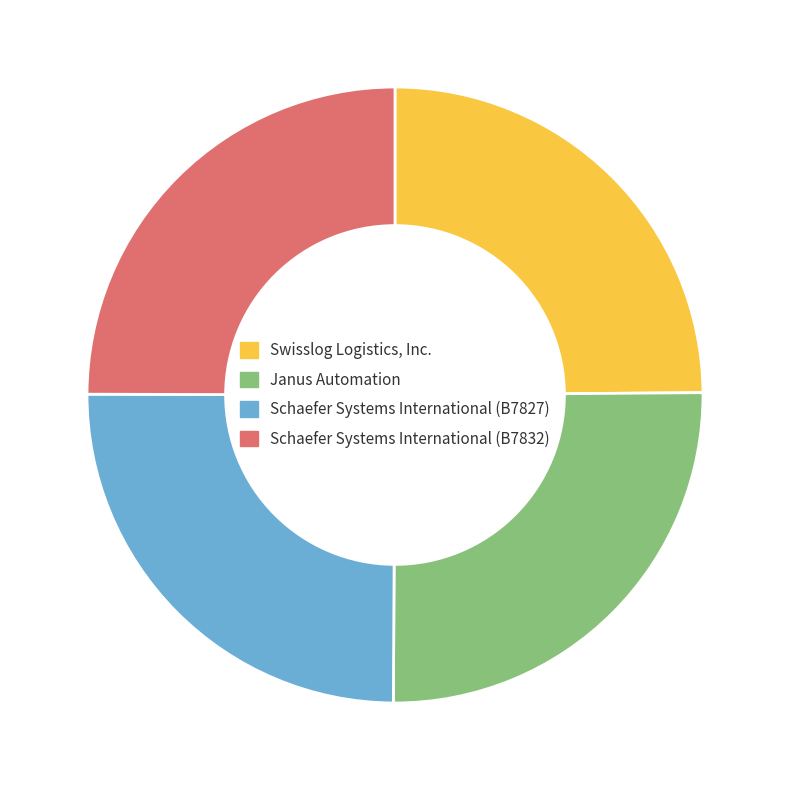

Count the number of slices in the pie.

4